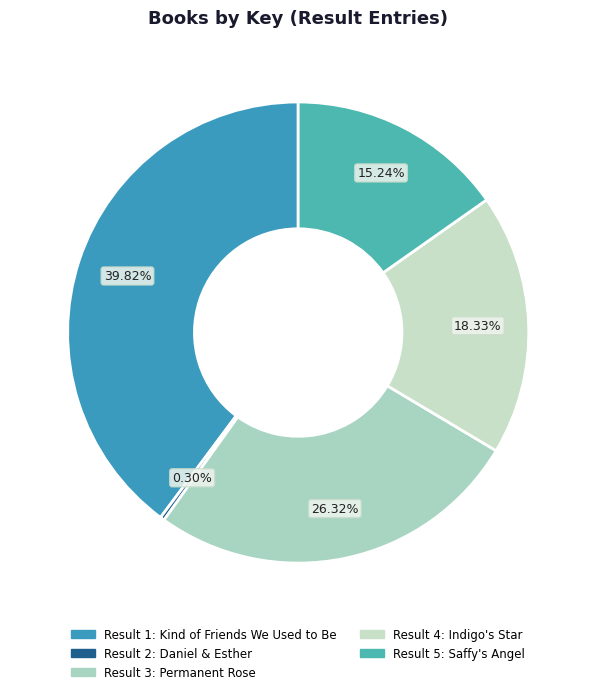

How many segments does this pie chart have?

5